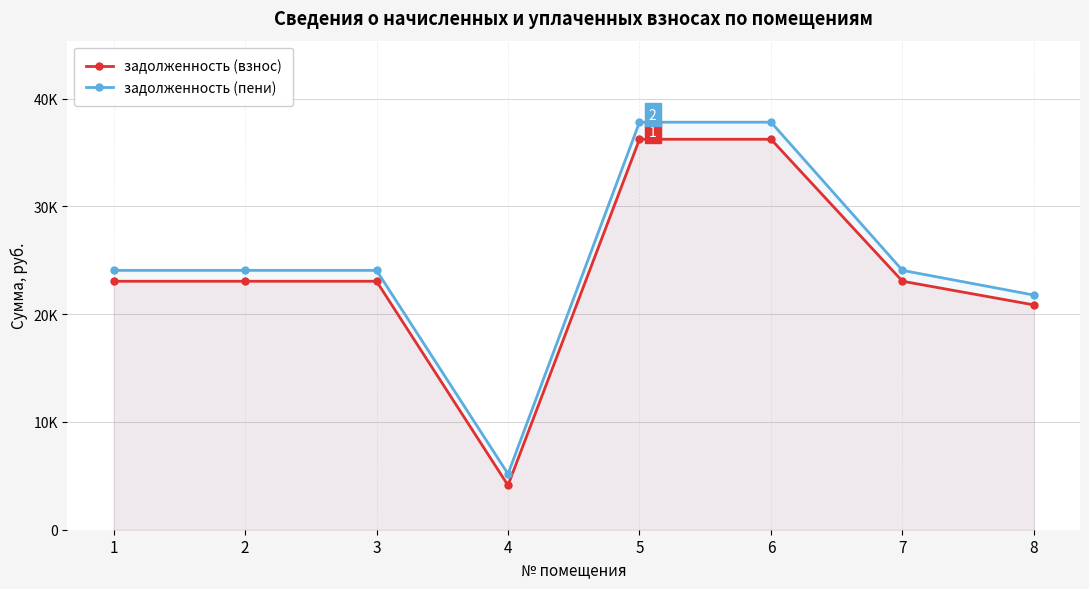

What is the sum of all задолженность (взнос) values?

189640.7